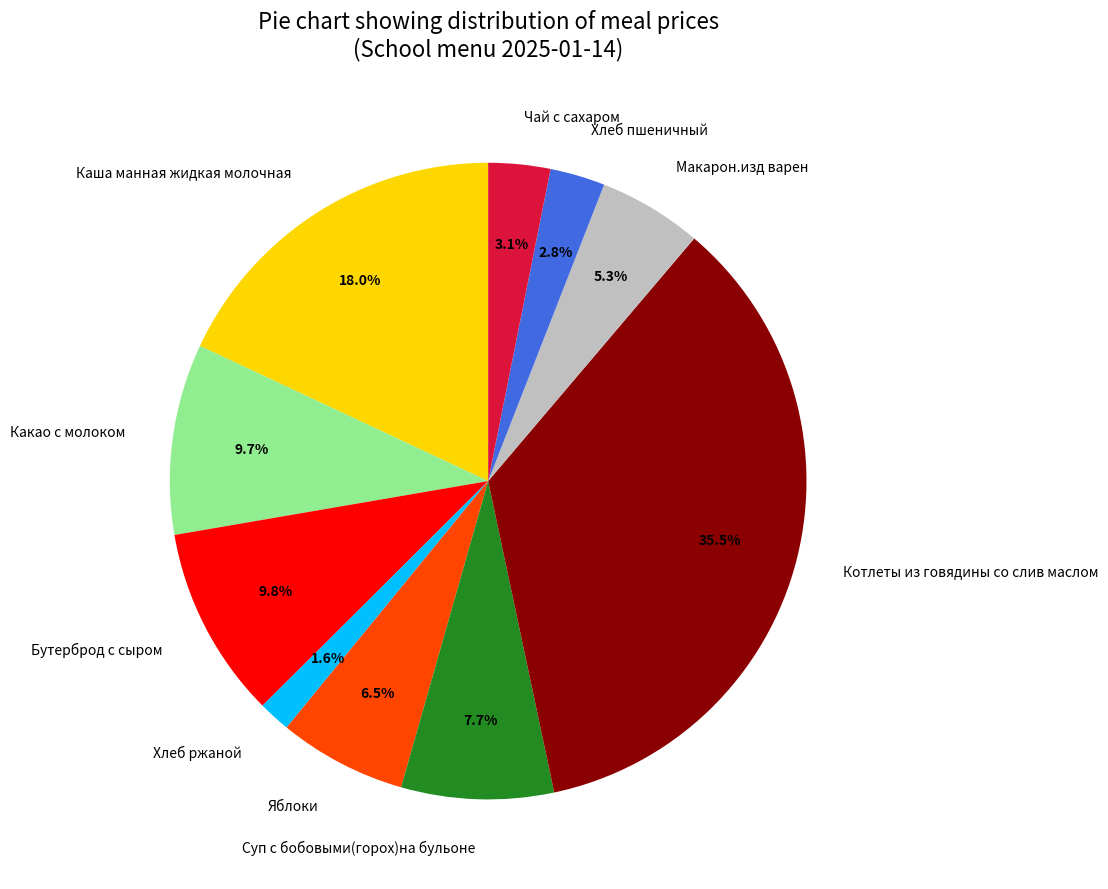

To the nearest percent, what is the difference between the largest and smallest slice percentages?

34%